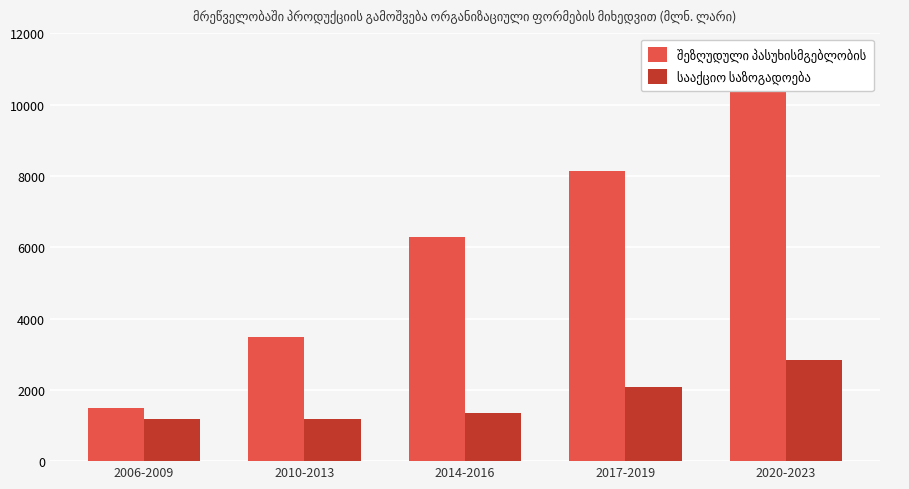

Which category has the highest value across all series?

2020-2023